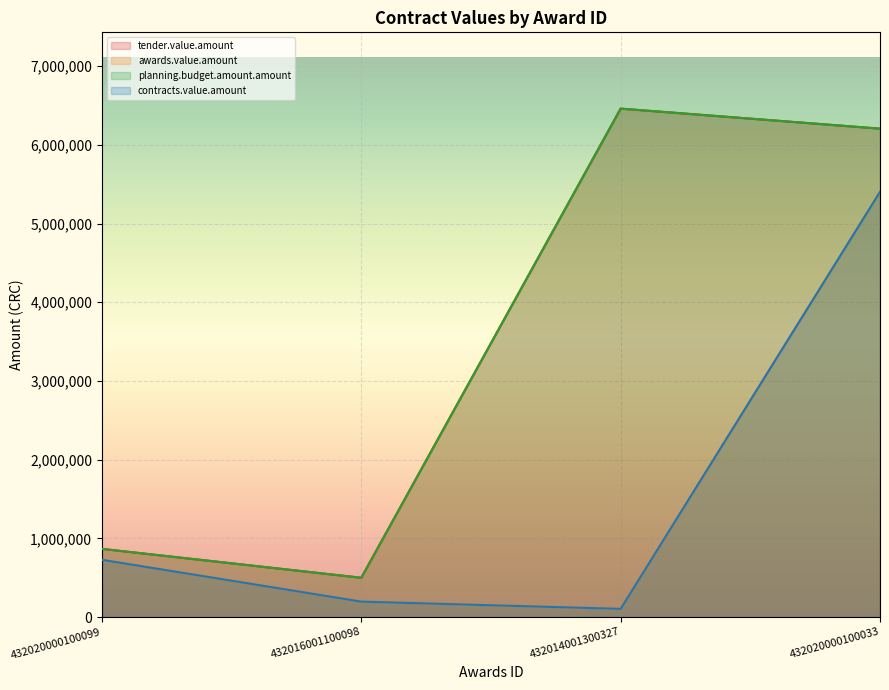

What is the difference between the second highest and second lowest values in the planning.budget.amount.amount series?

5338560.0